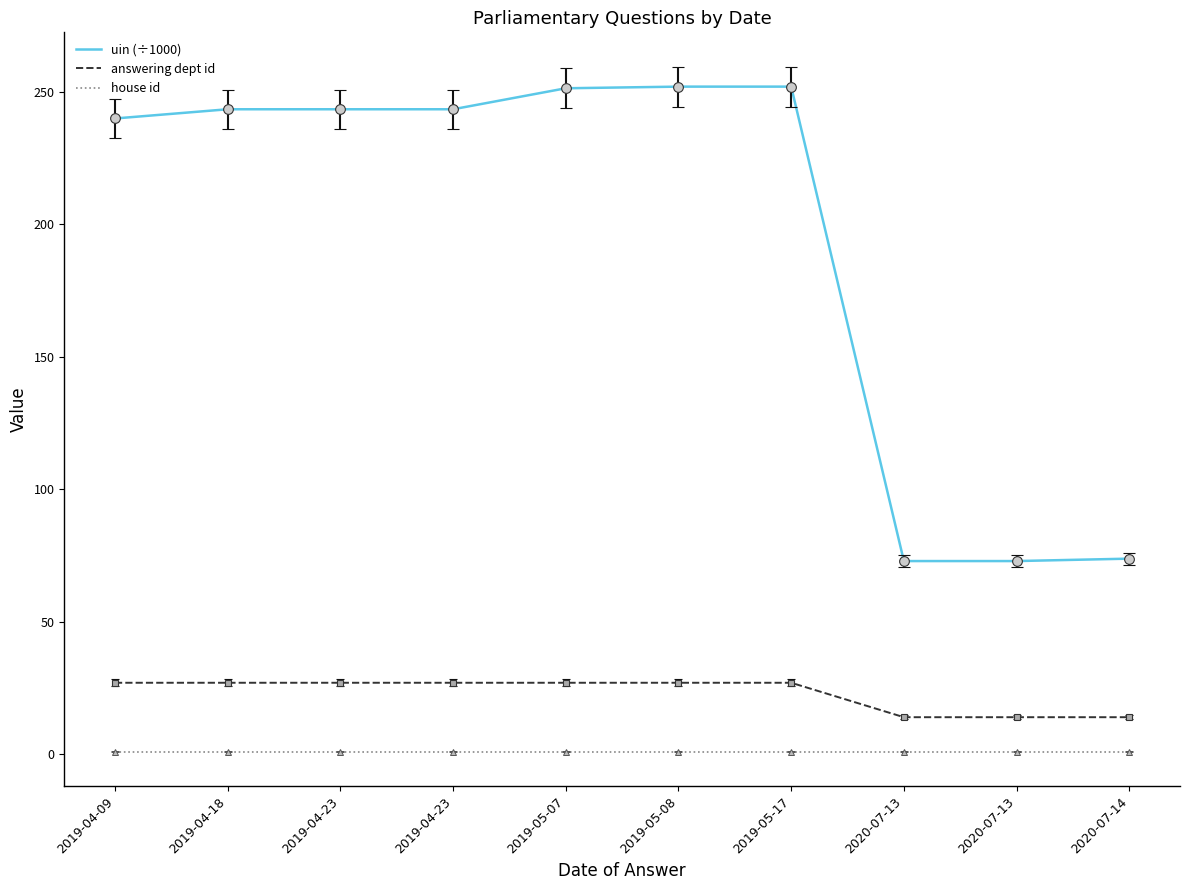

Reading left to right, list all the values displayed in this chart.

uin (÷1000): 2019-04-09=240.0	2019-04-18=243.5	2019-04-23=243.5	2019-04-23=243.5	2019-05-07=251.4	2019-05-08=252.0	2019-05-17=252.0	2020-07-13=72.9	2020-07-13=72.9	2020-07-14=73.8
answering dept id: 2019-04-09=27.0	2019-04-18=27.0	2019-04-23=27.0	2019-04-23=27.0	2019-05-07=27.0	2019-05-08=27.0	2019-05-17=27.0	2020-07-13=14.0	2020-07-13=14.0	2020-07-14=14.0
house id: 2019-04-09=1.0	2019-04-18=1.0	2019-04-23=1.0	2019-04-23=1.0	2019-05-07=1.0	2019-05-08=1.0	2019-05-17=1.0	2020-07-13=1.0	2020-07-13=1.0	2020-07-14=1.0